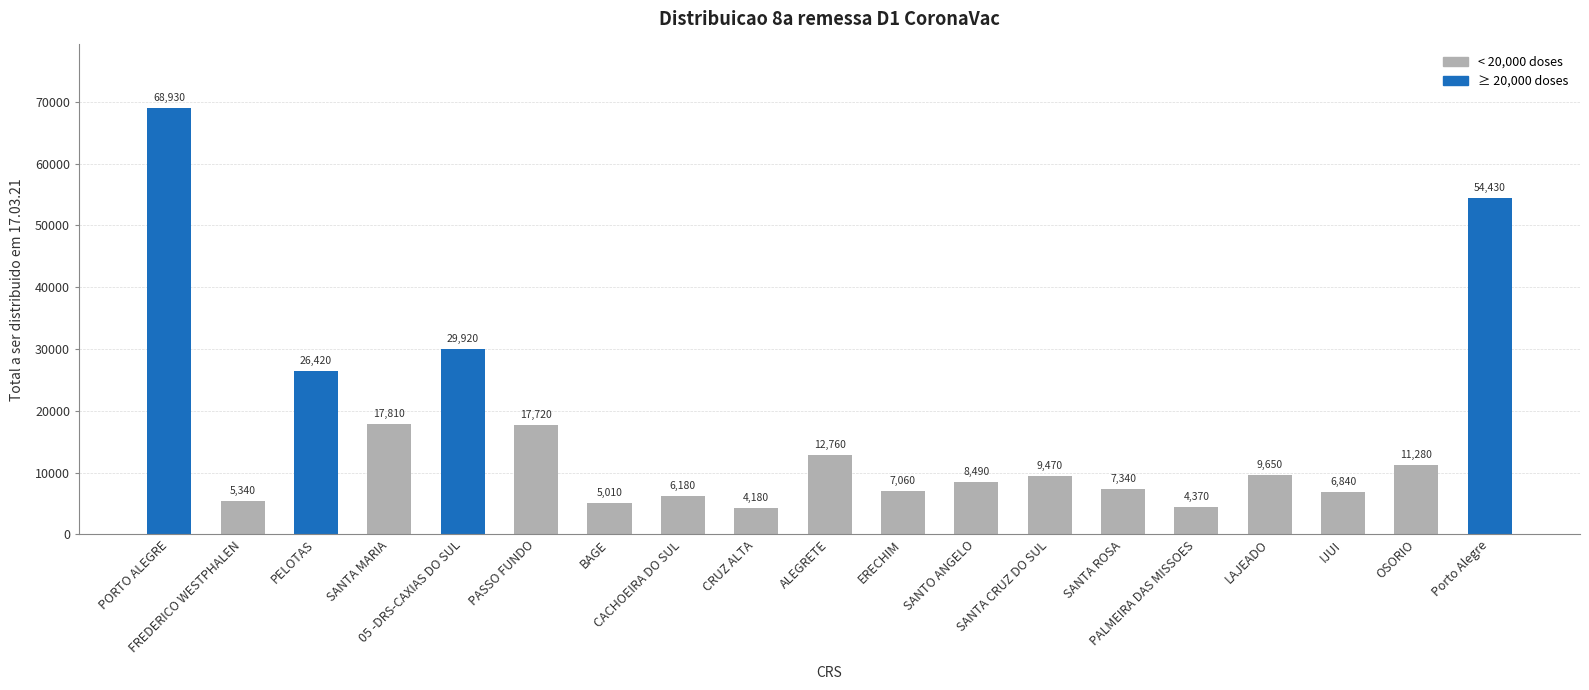

Rank the categories by value from lowest to highest.

CRUZ ALTA, PALMEIRA DAS MISSOES, BAGE, FREDERICO WESTPHALEN, CACHOEIRA DO SUL, IJUI, ERECHIM, SANTA ROSA, SANTO ANGELO, SANTA CRUZ DO SUL, LAJEADO, OSORIO, ALEGRETE, PASSO FUNDO, SANTA MARIA, PELOTAS, 05 -DRS-CAXIAS DO SUL, Porto Alegre, PORTO ALEGRE